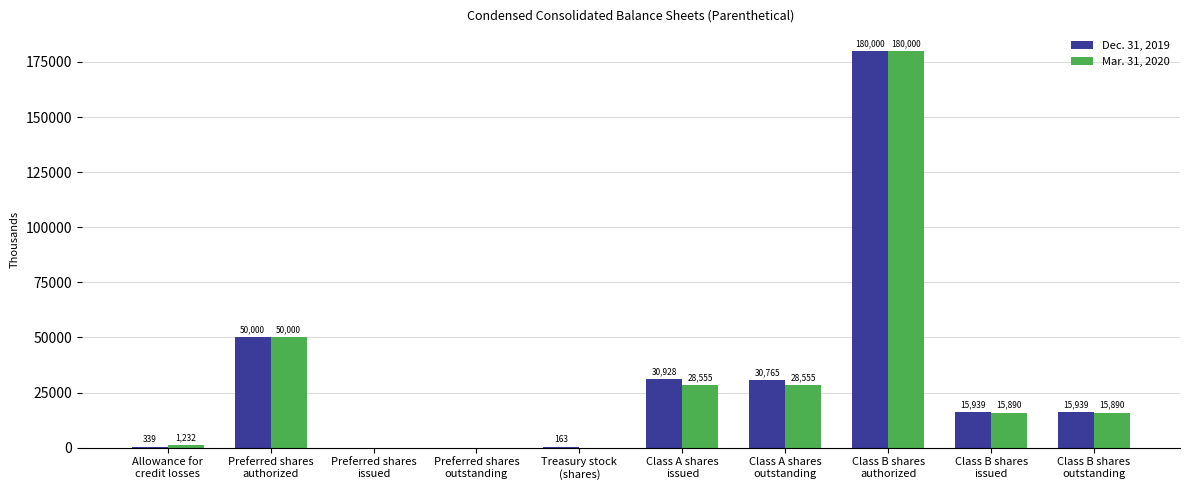

What is the sum of all Dec. 31, 2019 values?

324073